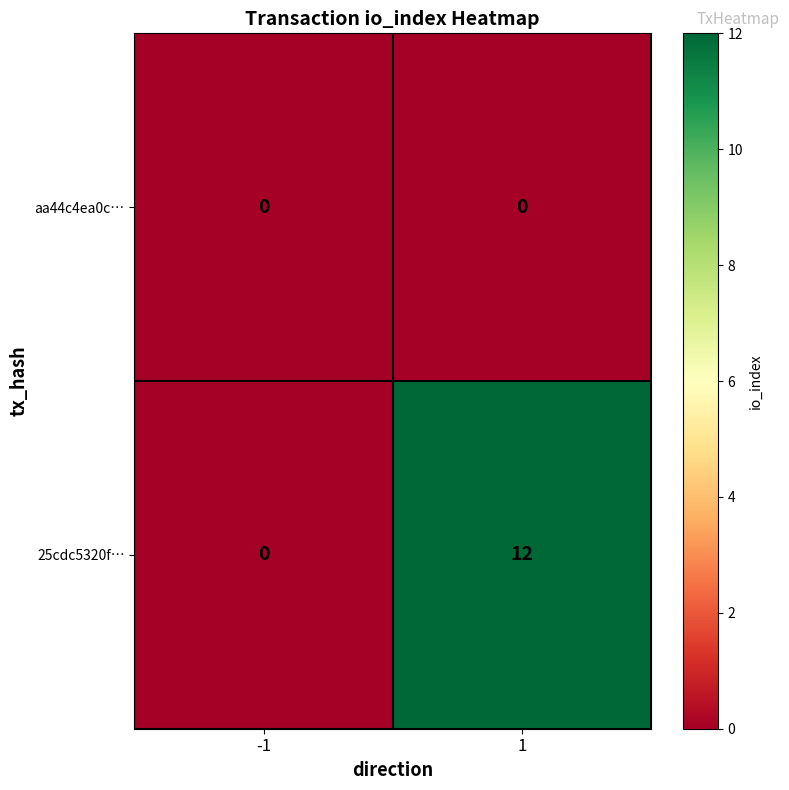

What is the maximum value shown in the chart?

12